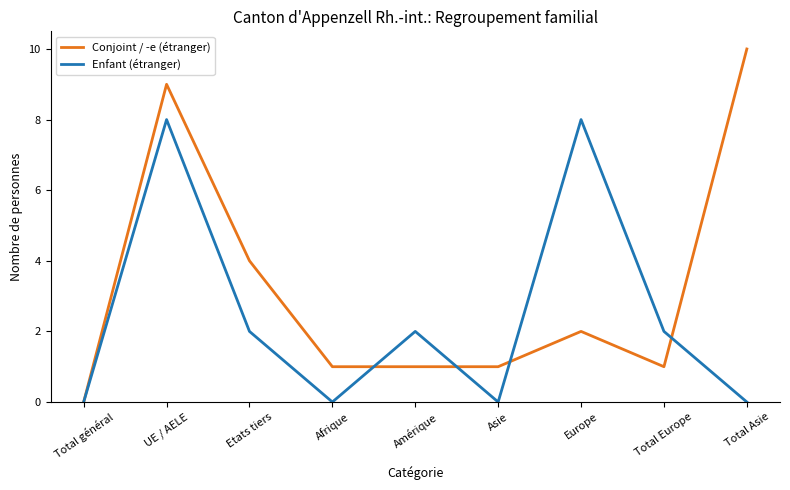

Which series has the largest total across all categories?

Conjoint / -e (étranger)